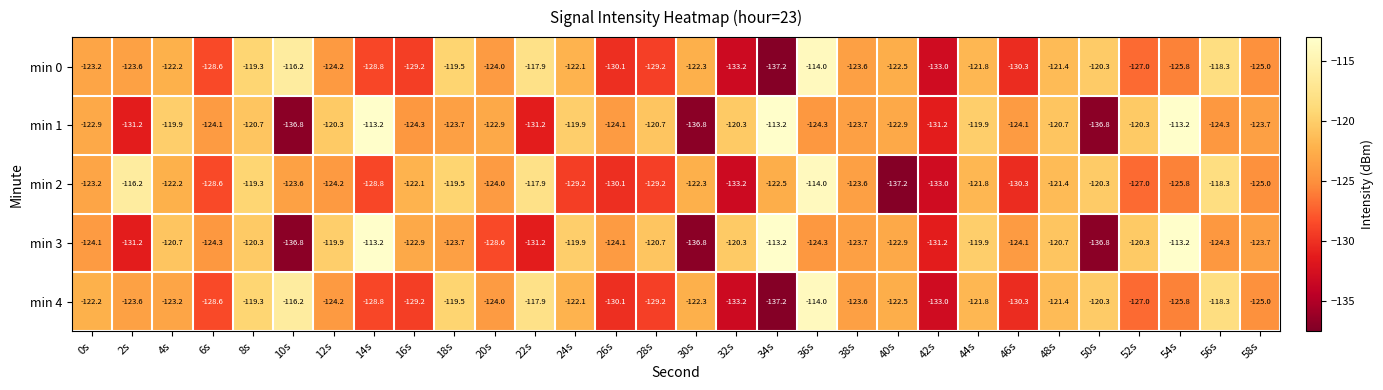

What is the maximum value shown in the chart?

-113.2